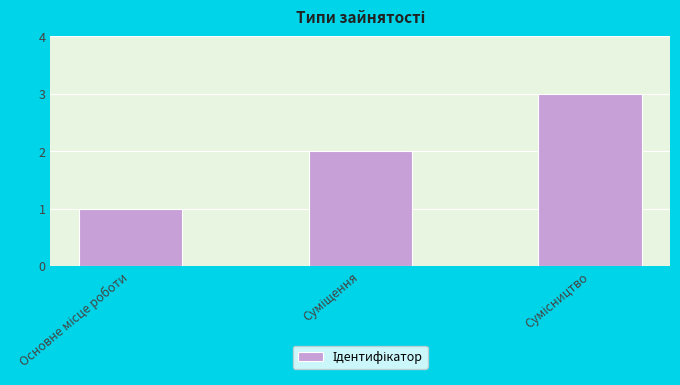

What is the sum of all values?

6